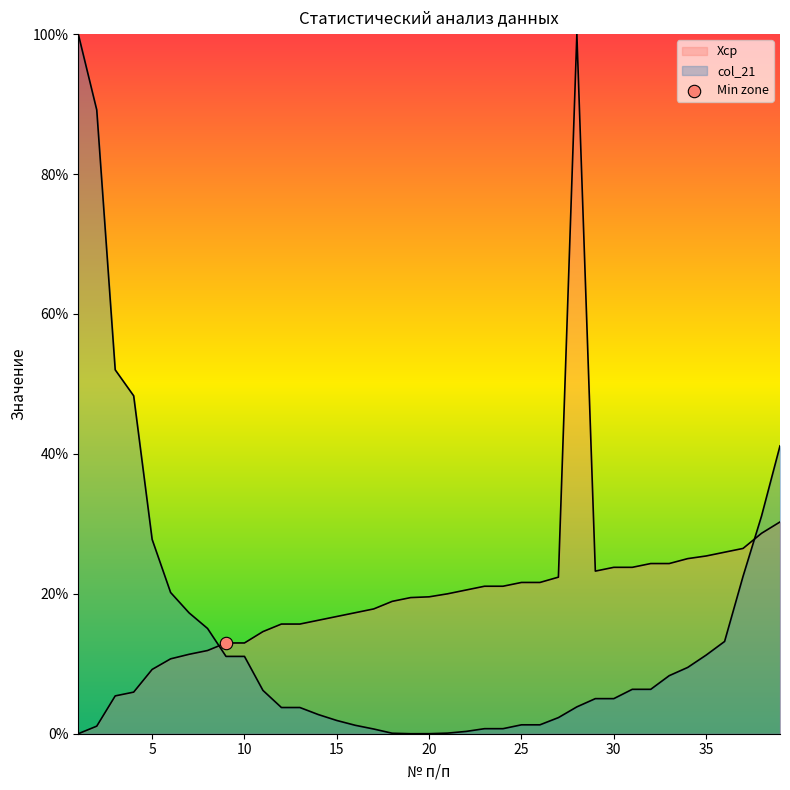

What are all the series names shown in the legend?

Хср, col_21